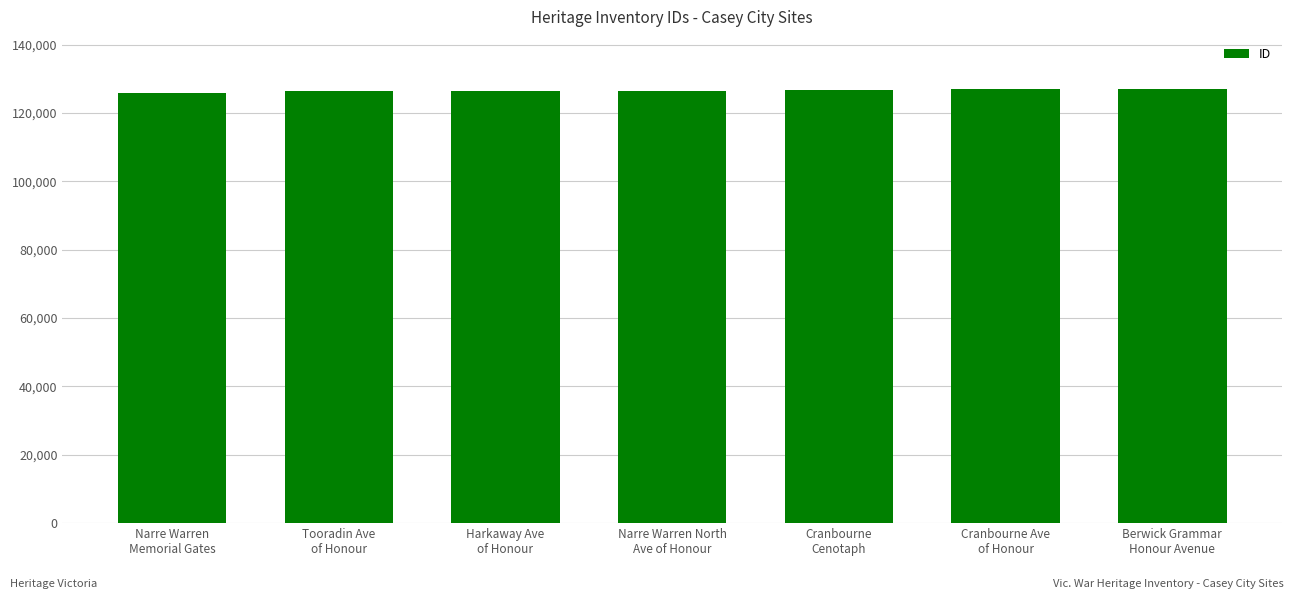

How many bars are there in total?

7